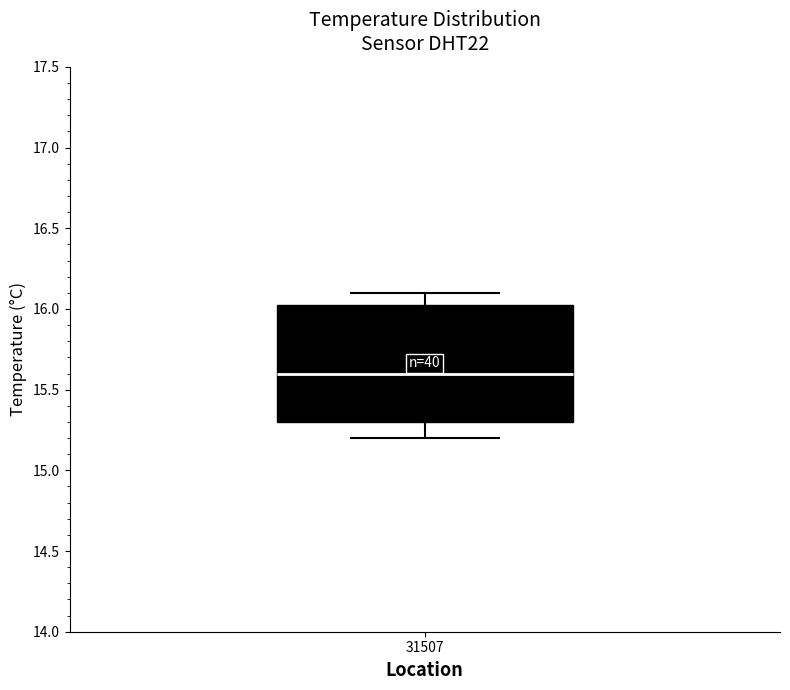

Where is the upper edge of the box at x = 31507 on the y-axis? The values are not printed on the chart, so give them approximately, as read against the axis.

16.05